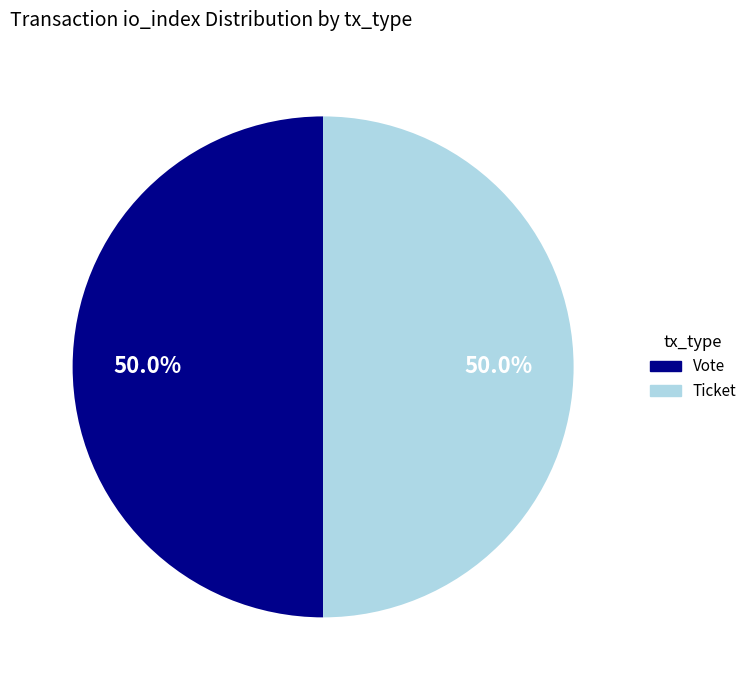

To the nearest percent, what is the combined percentage of Ticket and Vote?

100%